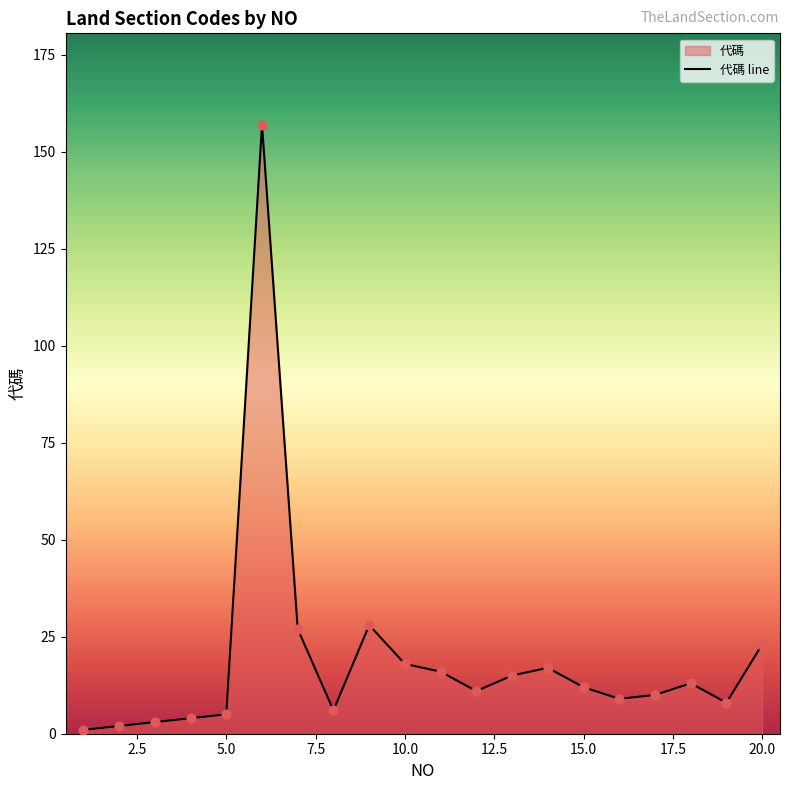

Between 17 and 6, which is larger?

6